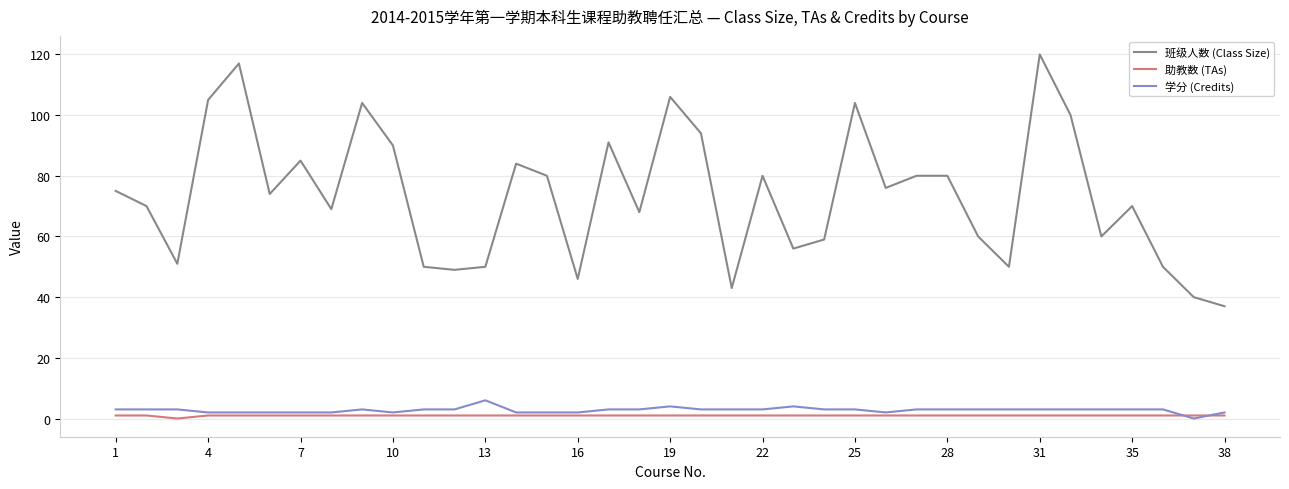

True or false: 助教数 (TAs) and 班级人数 (Class Size) intersect in this chart.

False